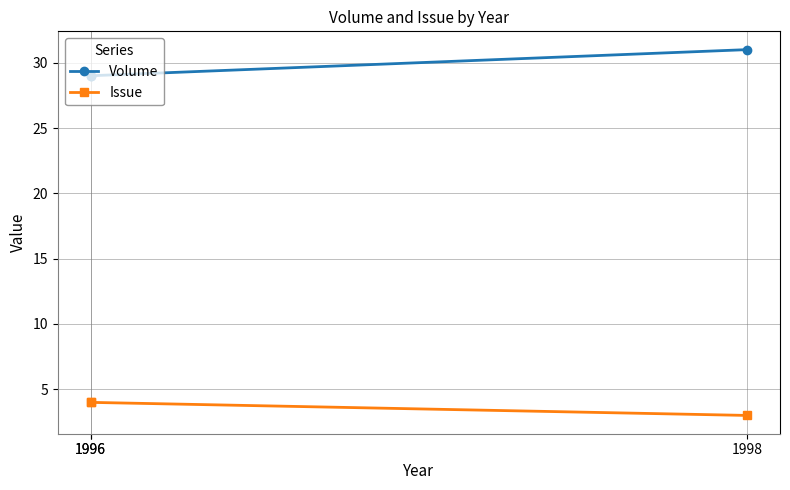

What is the lowest value of the Volume series?

29